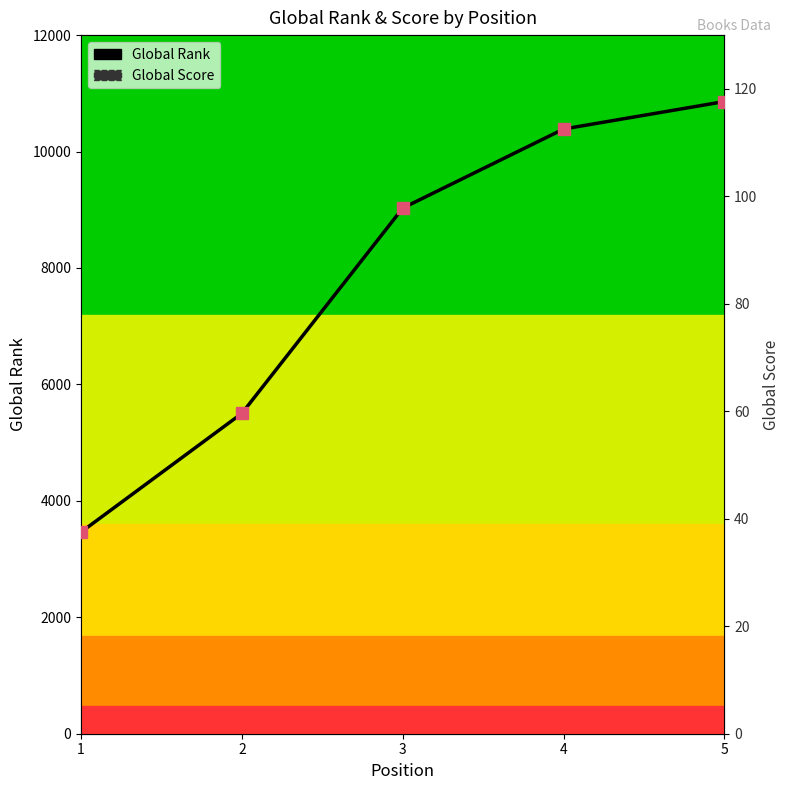

List the series in order of their peak value, lowest first.

Global Score, Global Rank